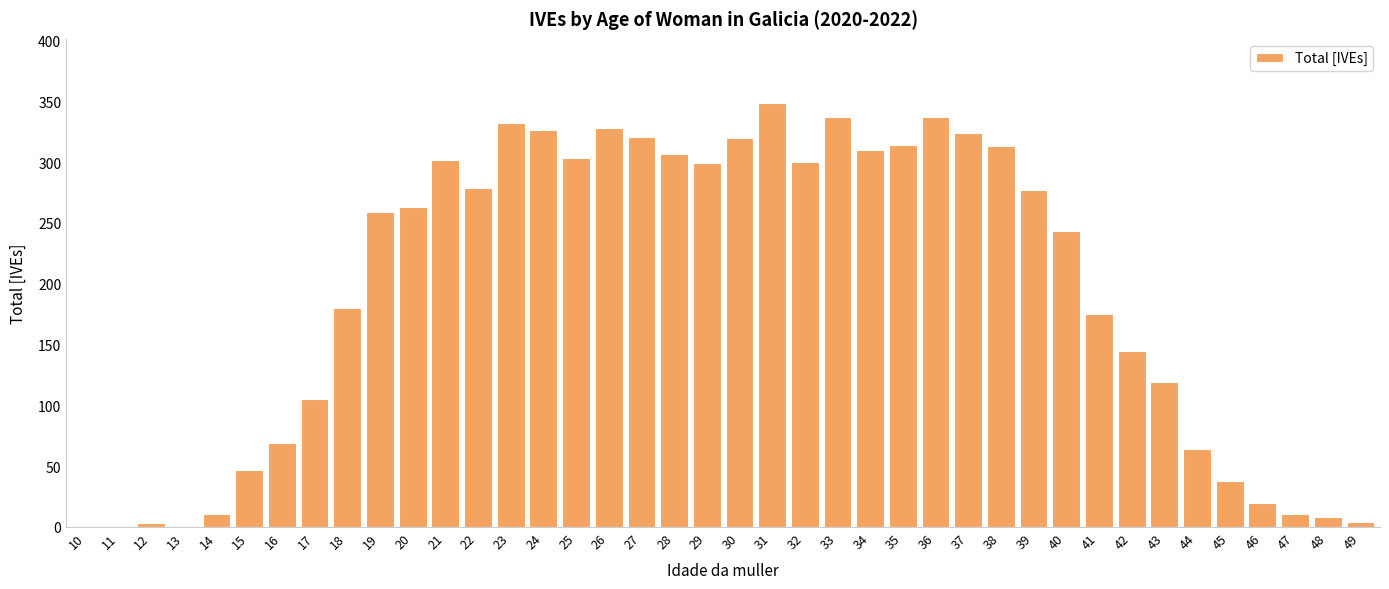

Read the value at 29.

299